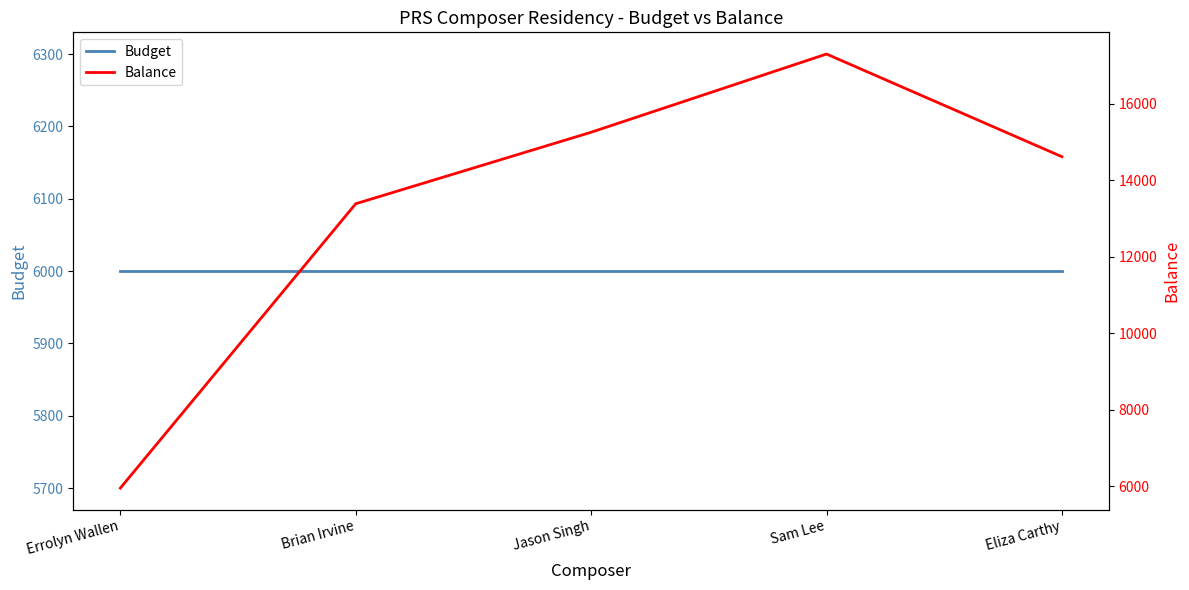

After their last crossing, which series has the higher values: Balance or Budget?

Balance